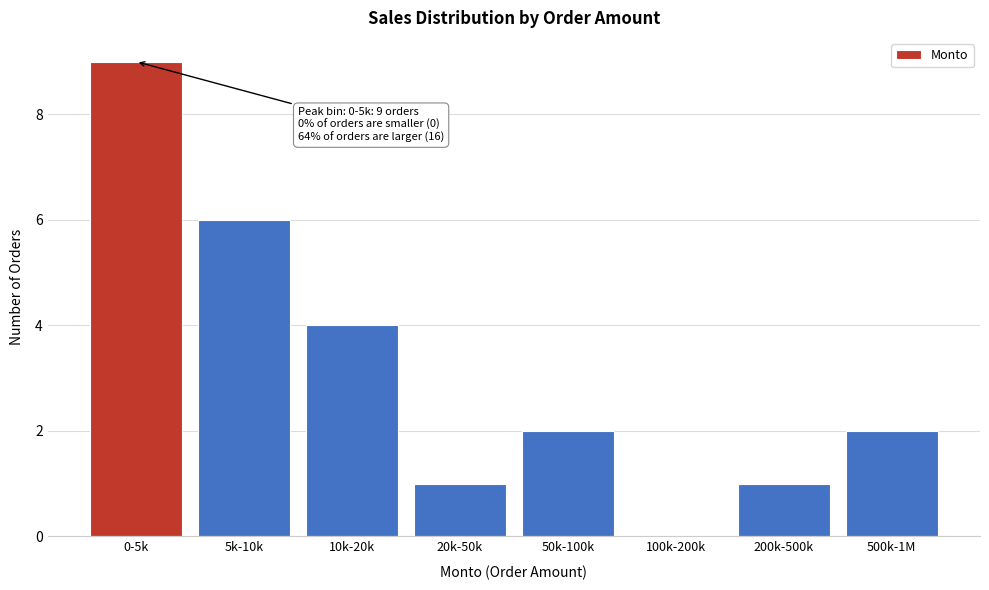

Reading left to right, list all the values displayed in this chart.

0-5k=9	5k-10k=6	10k-20k=4	20k-50k=1	50k-100k=2	100k-200k=0	200k-500k=1	500k-1M=2